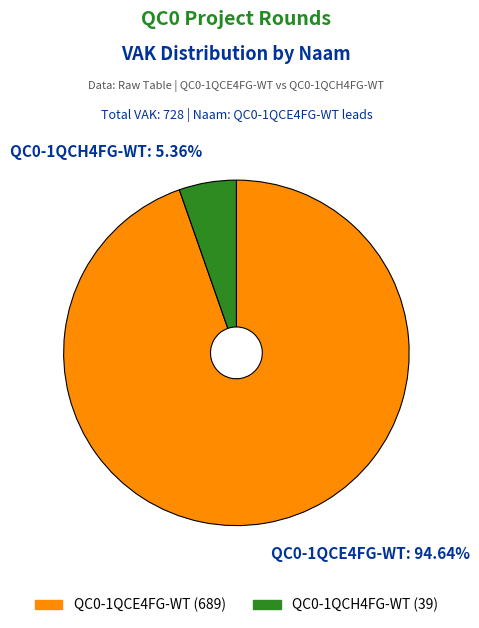

Is there any slice that represents more than half of the pie?

Yes